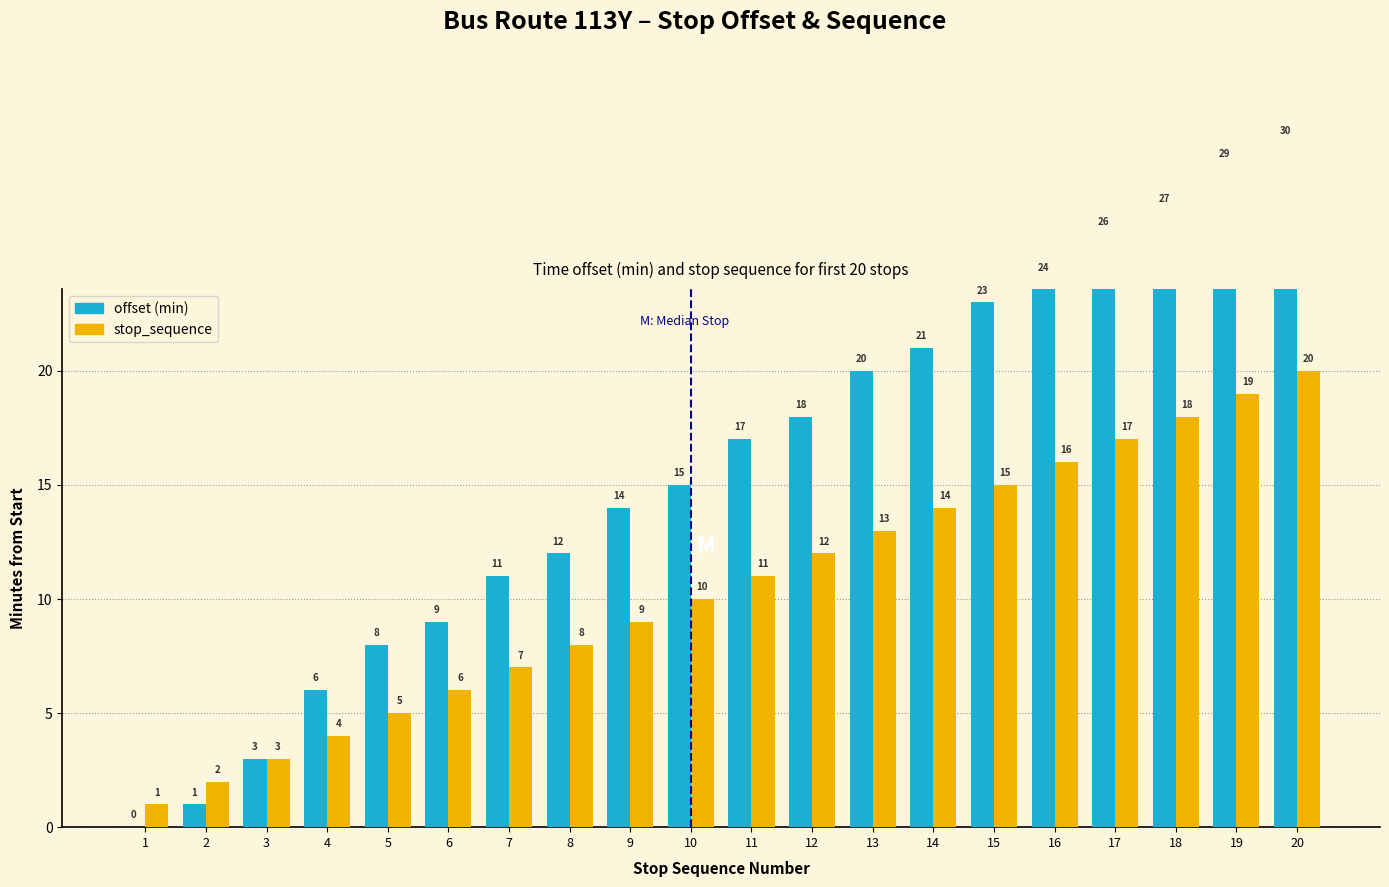

Which series has the widest spread of values?

offset (min)